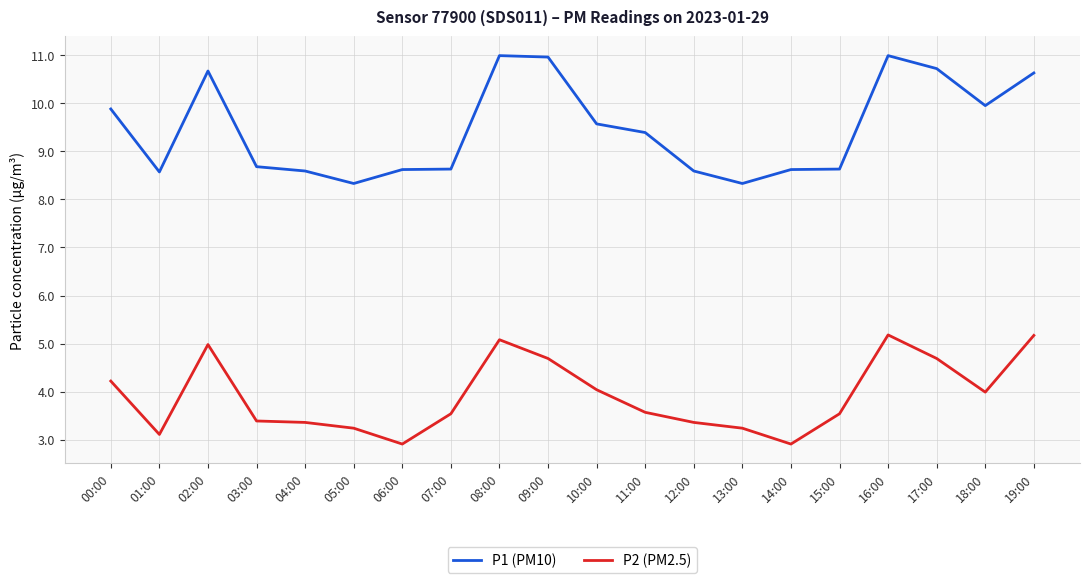

At 00:00, list the series in order from smallest to largest.

P2 (PM2.5), P1 (PM10)